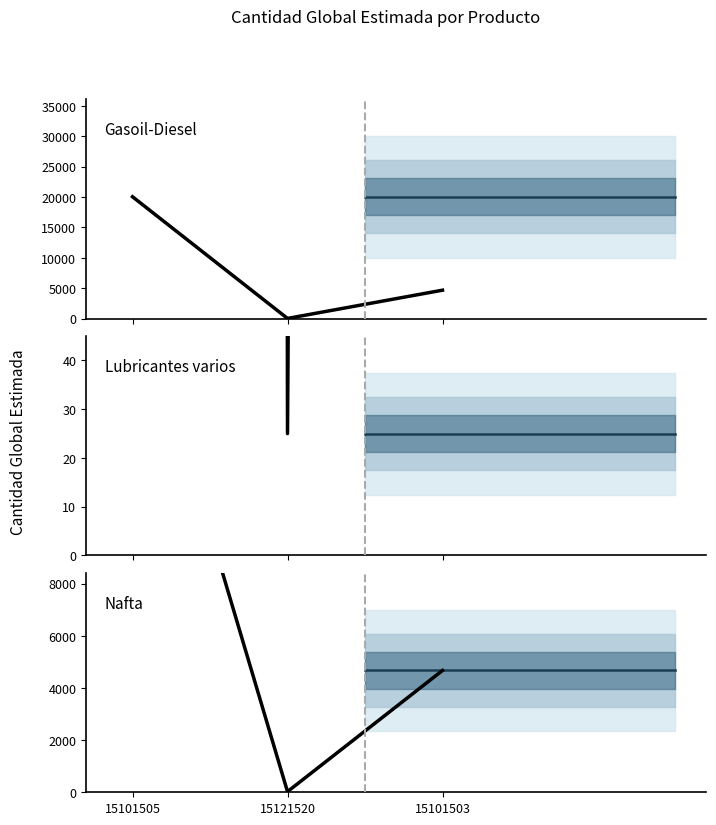

How many data points does each series have?

3